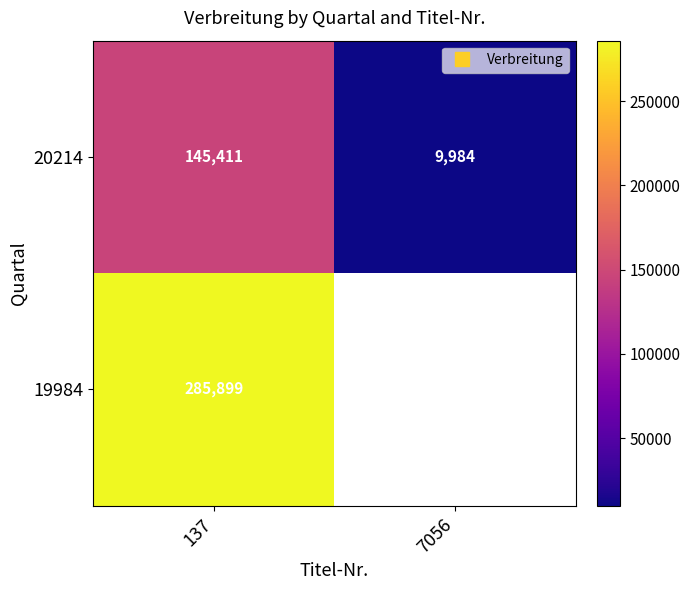

List the series in order of their peak value, lowest first.

20214, 19984